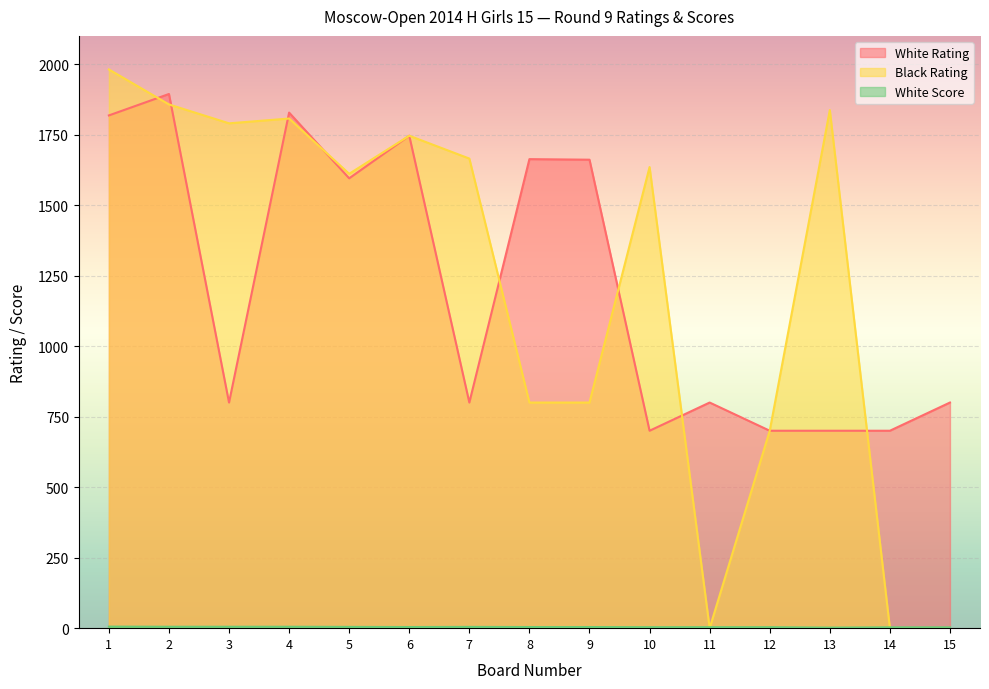

What is the difference between the highest and lowest values at 7?

1660.5